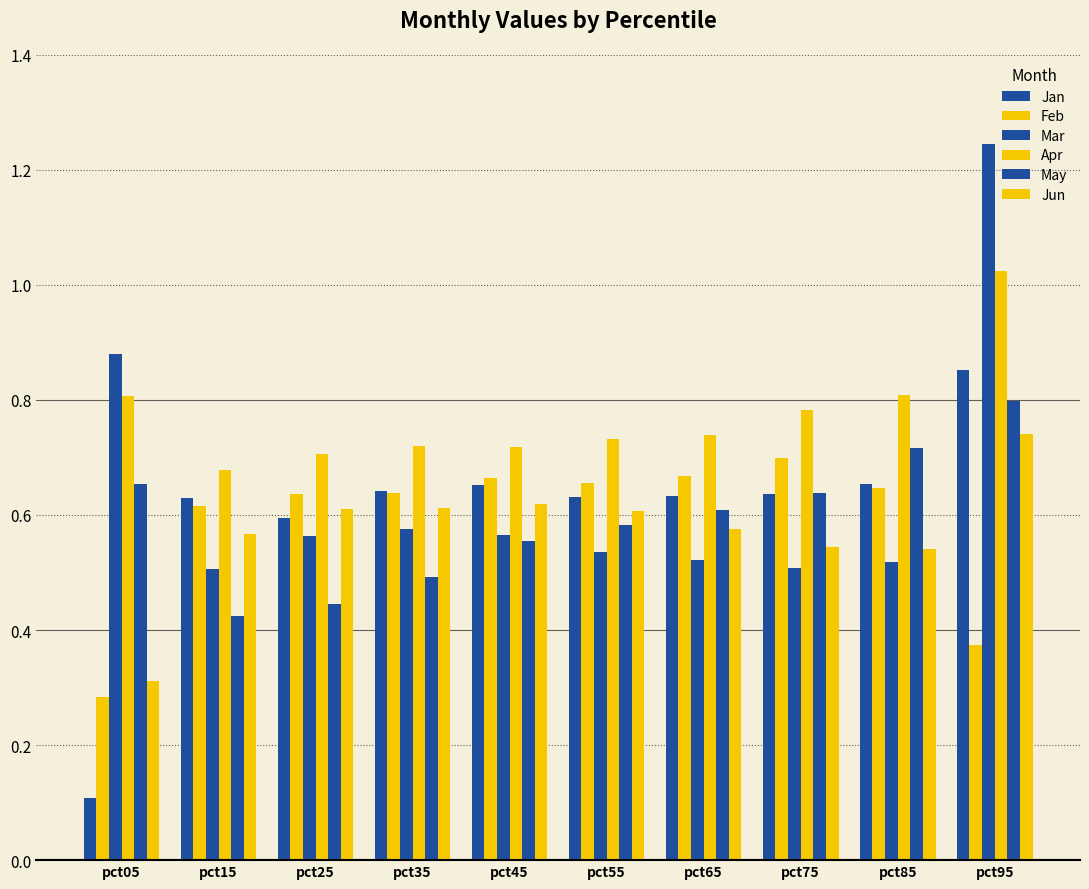

Count the number of data series in this chart.

6